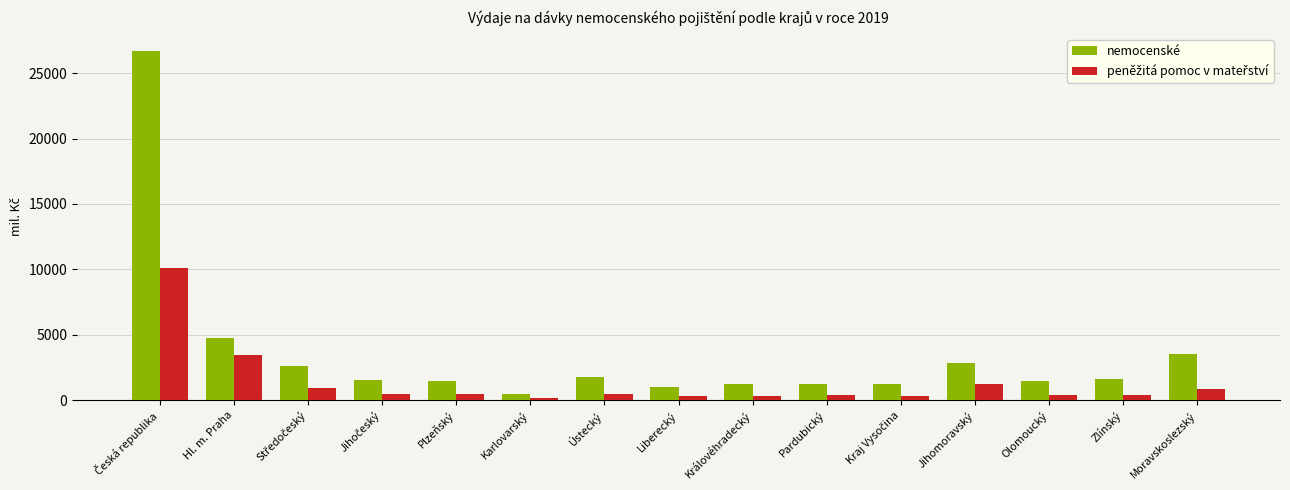

At which label is nemocenské closest to 13579?

Hl. m. Praha